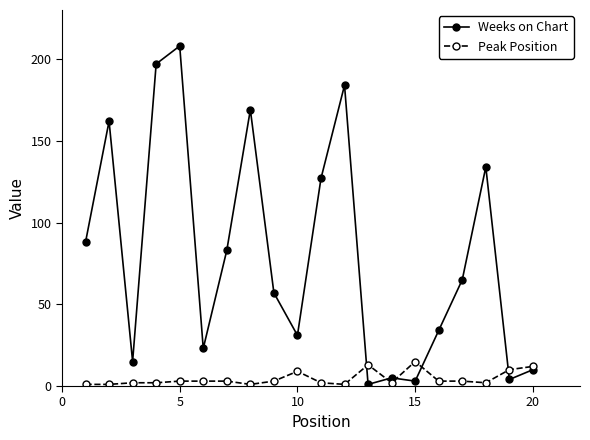

Which series has the largest total across all categories?

Weeks on Chart